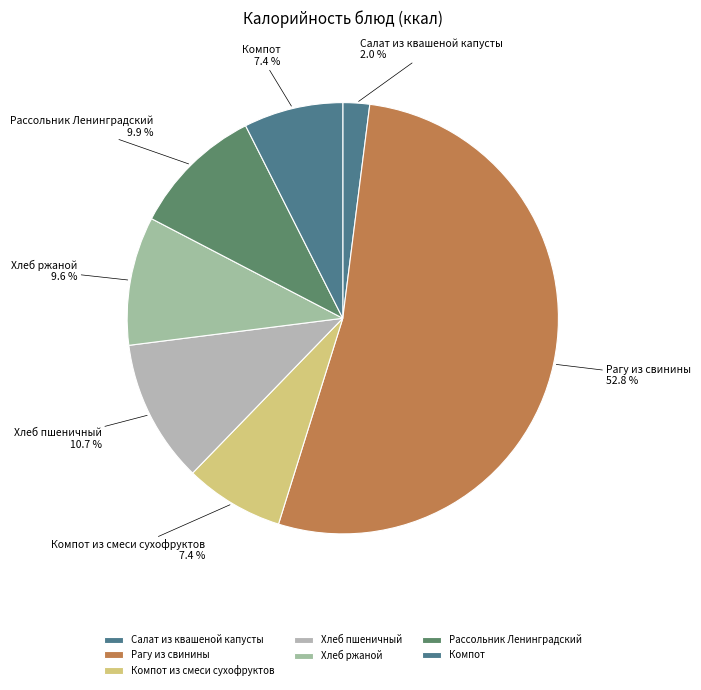

Which slice is the smallest?

Салат из квашеной капусты